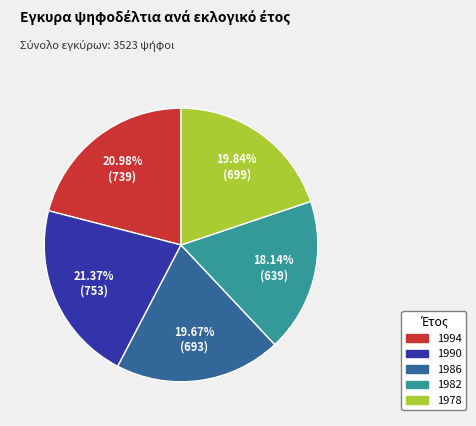

To the nearest percent, what percentage of the pie is 1982?

18%